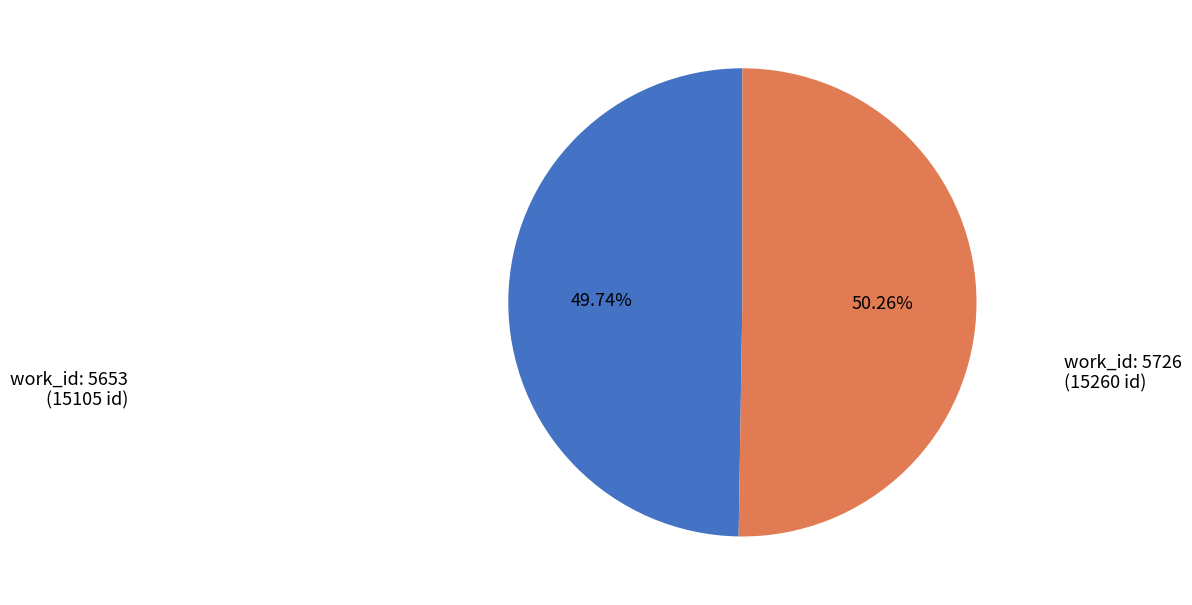

Is there a majority slice in this chart?

Yes